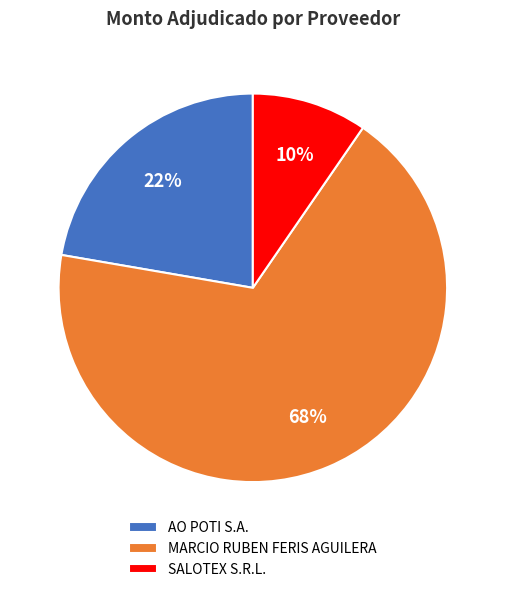

Is the sum of MARCIO RUBEN FERIS AGUILERA and AO POTI S.A. greater than half?

Yes